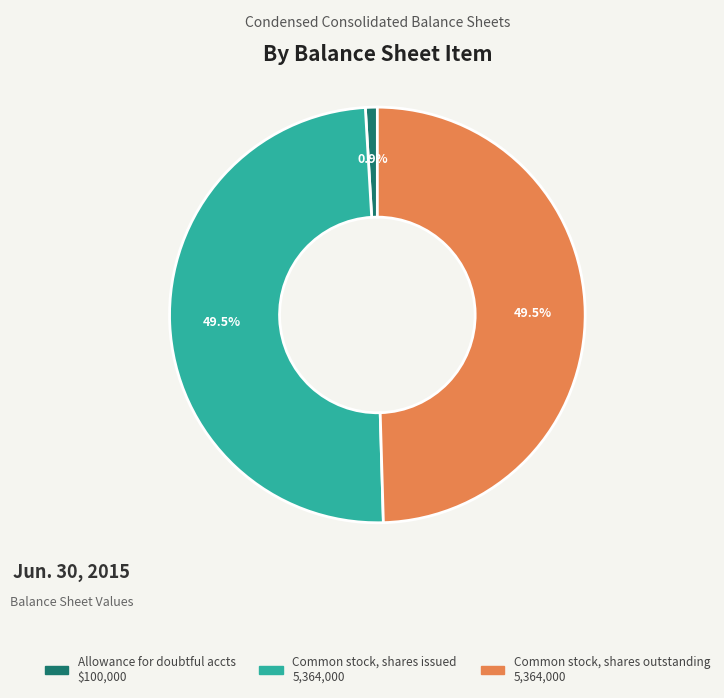

Is there any slice that represents more than half of the pie?

No